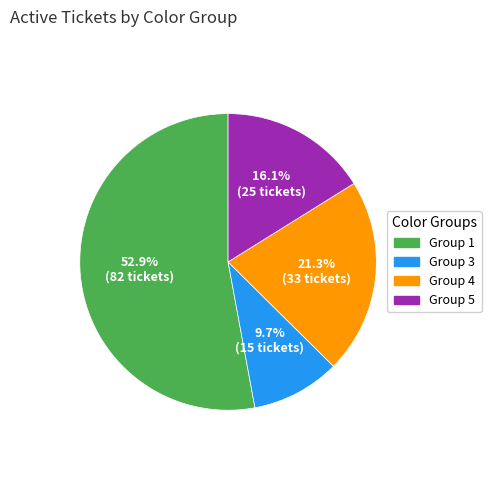

Is there any slice that represents more than half of the pie?

Yes